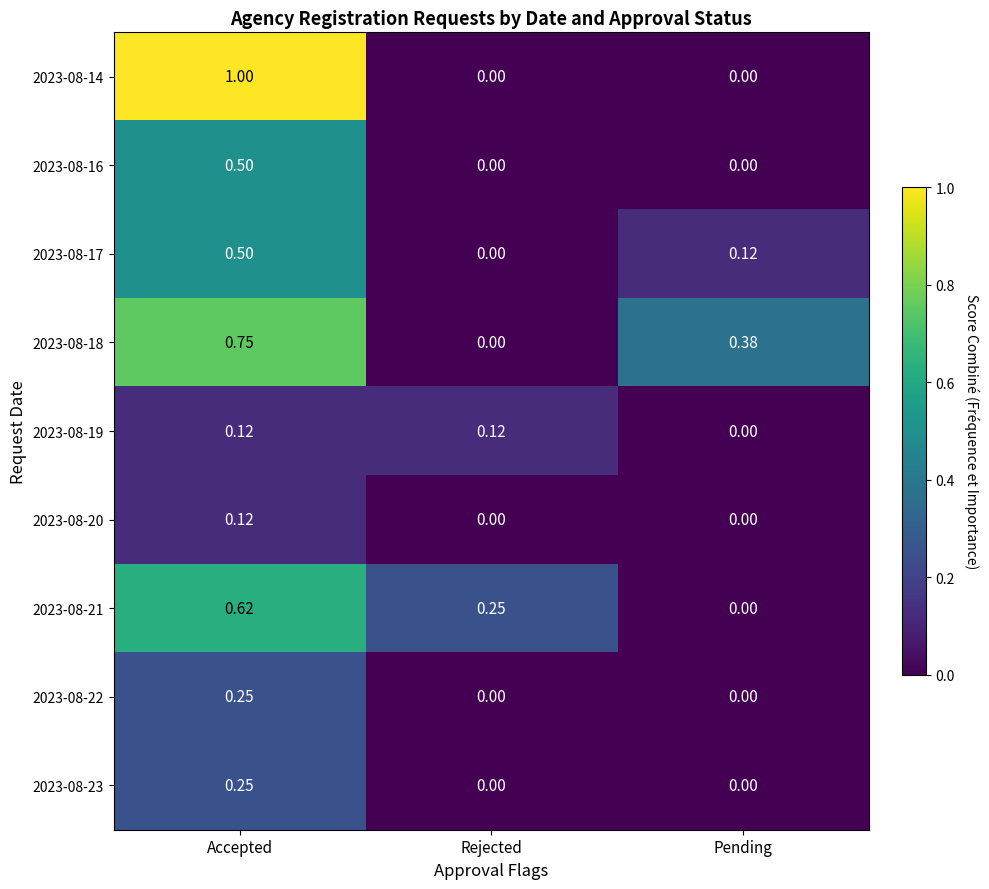

At which label does 2023-08-17 reach its peak?

Accepted